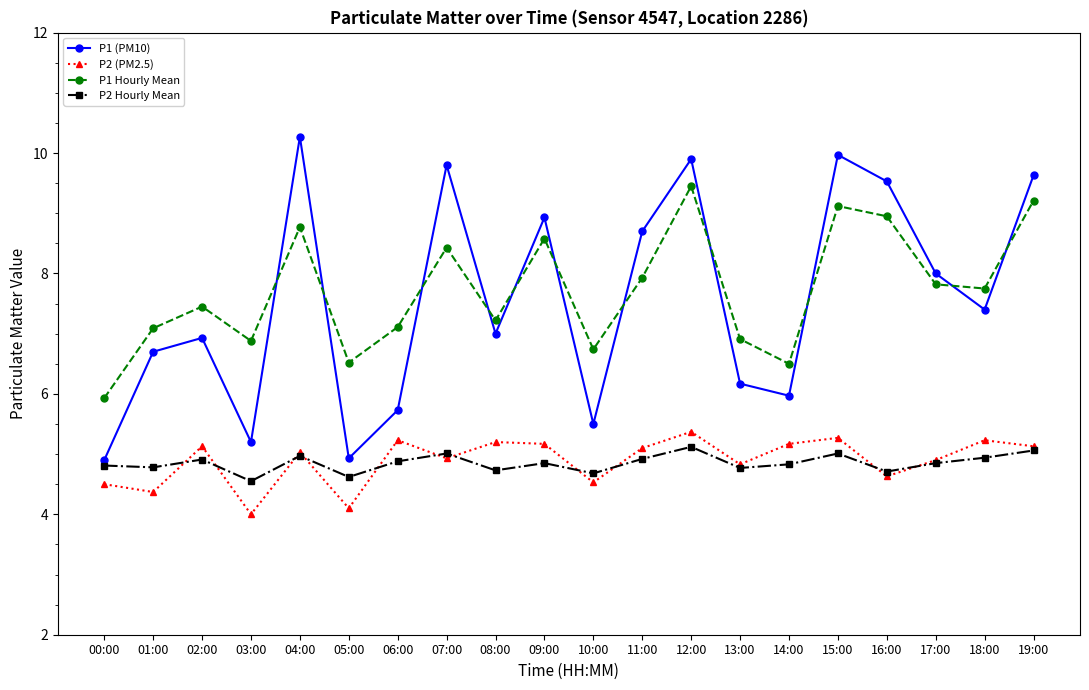

True or false: P1 (PM10) and P2 (PM2.5) intersect in this chart.

False